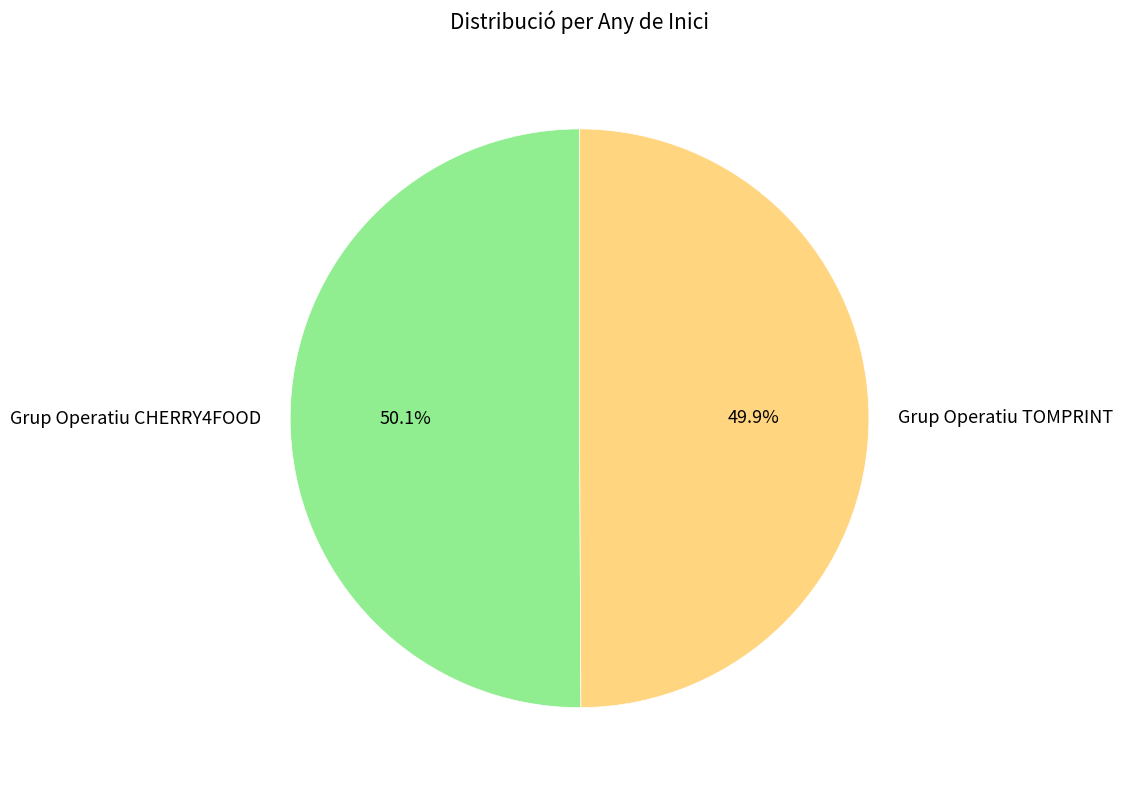

Approximately how many times larger is the value at Grup Operatiu TOMPRINT compared to Grup Operatiu CHERRY4FOOD?

1.0